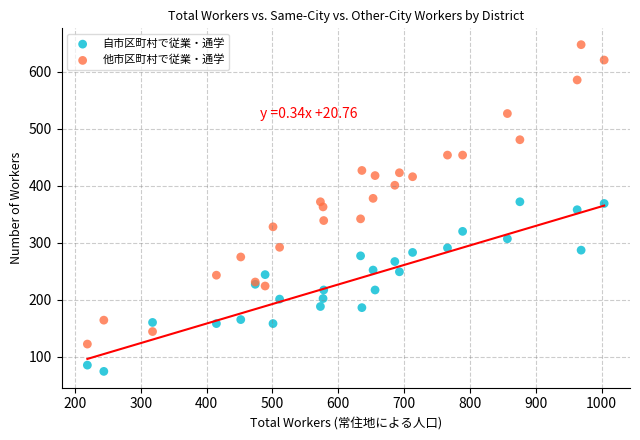

Which series reaches the minimum Y coordinate?

自市区町村で従業・通学